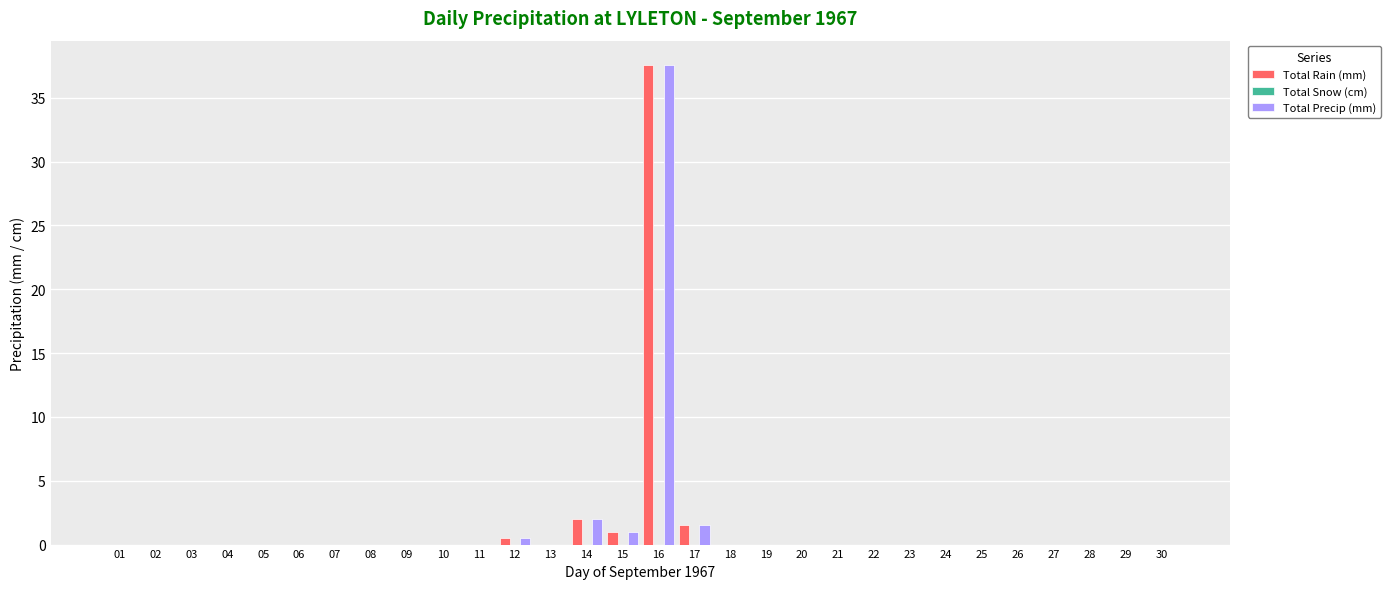

Does the chart contain stacked bars?

No